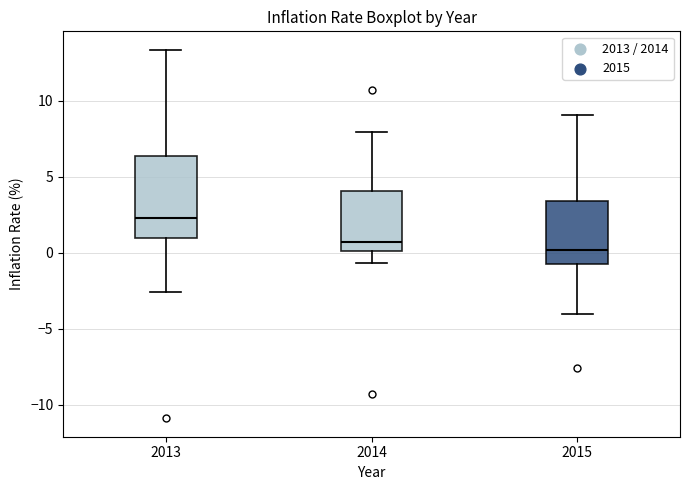

Where is the upper edge of the box at x = 2013 on the y-axis? The values are not printed on the chart, so give them approximately, as read against the axis.

6.5